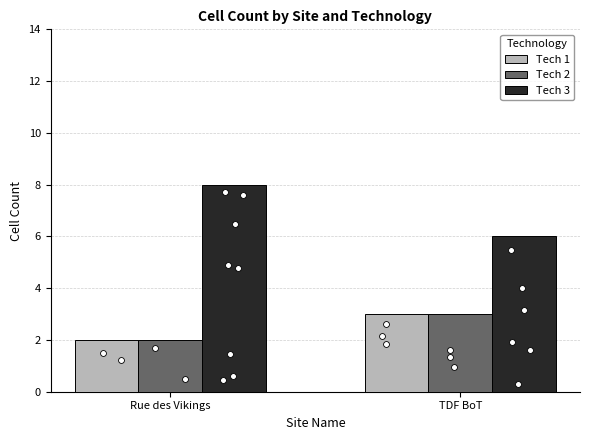

At which category is the sum across all series the highest?

Rue des Vikings